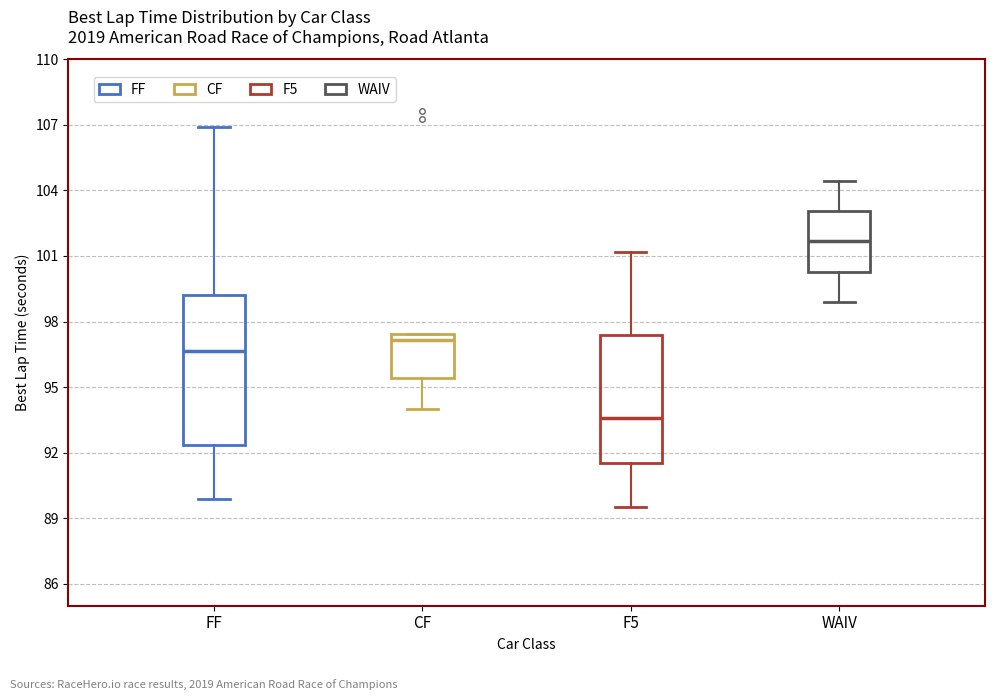

Reading left to right, transcribe this box plot: for each box, give where its median line is, the range the box spans, and where its two whiskers end, as read against the y-axis. The values are not printed on the chart, so give them approximately, as read against the axis.

FF: median 96.5, box 92.5 to 99.0, whiskers 90.0 to 107.0
CF: median 97.0, box 95.5 to 97.5, whiskers 94.0 to 97.5
F5: median 93.5, box 91.5 to 97.5, whiskers 89.5 to 101.0
WAIV: median 101.5, box 100.5 to 103.0, whiskers 99.0 to 104.5